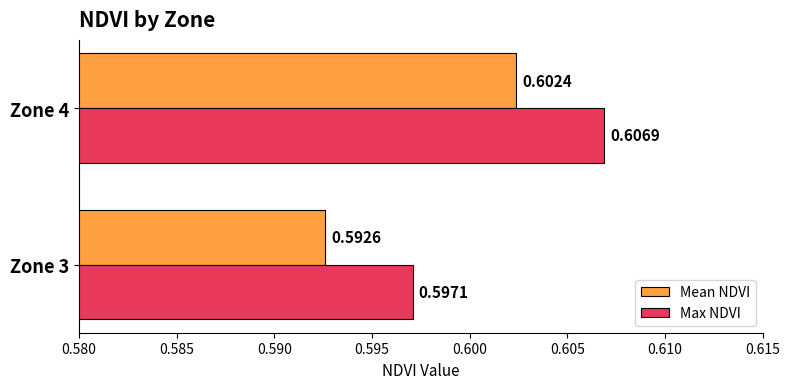

What are all the series names shown in the legend?

Mean NDVI, Max NDVI